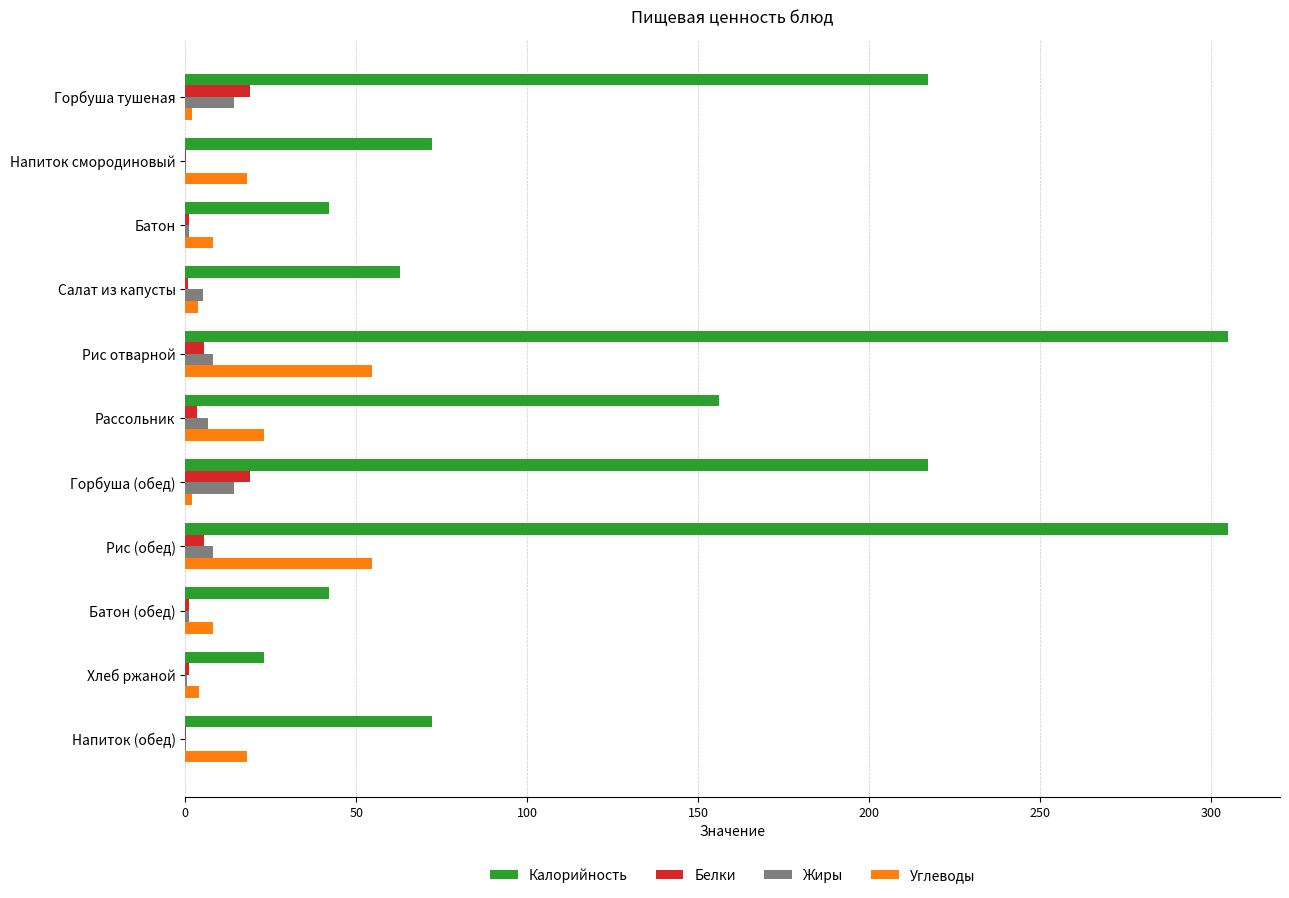

Is it true that Жиры equals 8.1 at Рис (обед)?

True